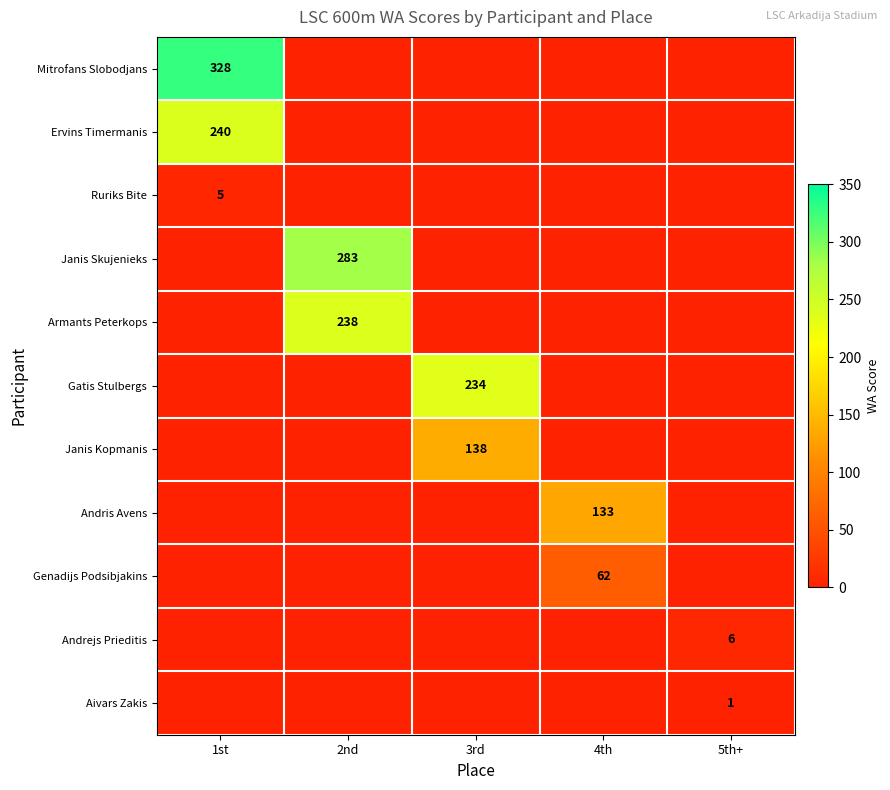

What is the difference between the highest and lowest values at 5th+?

6